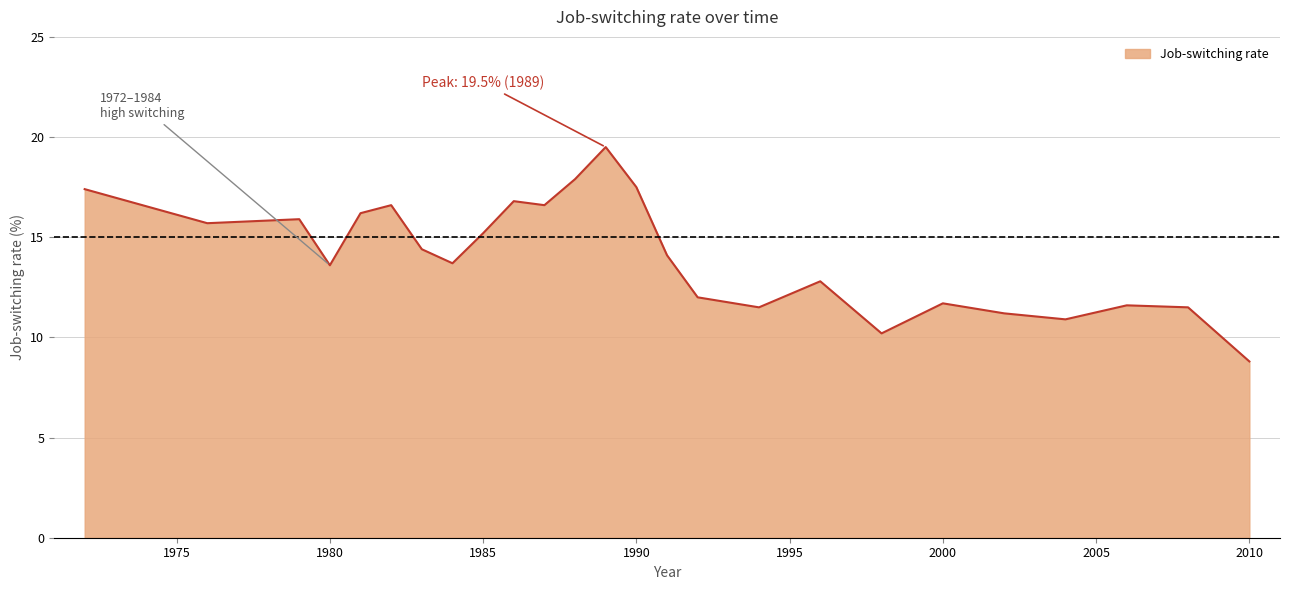

What is the difference between the maximum and minimum values?

10.7